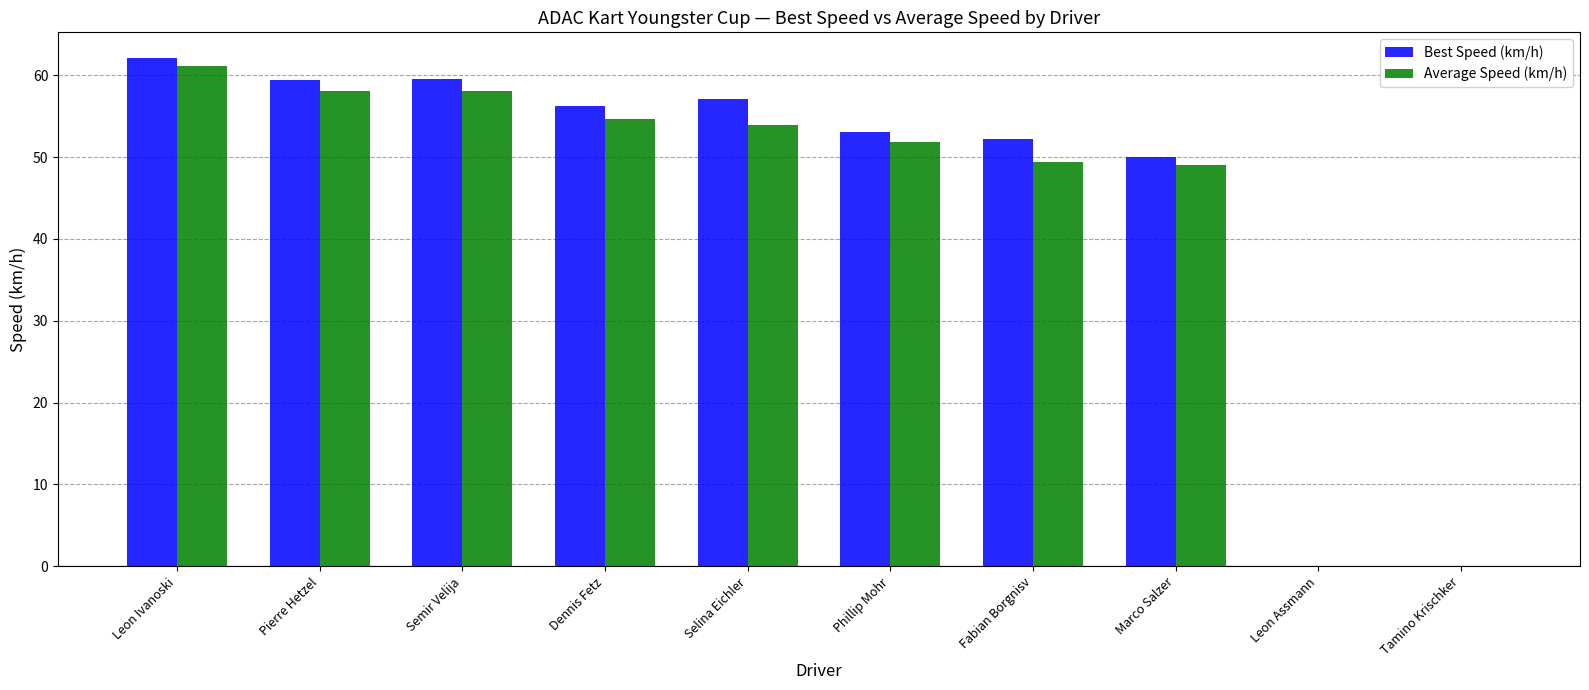

What is the spread (max minus min) of values at Dennis Fetz?

1.6